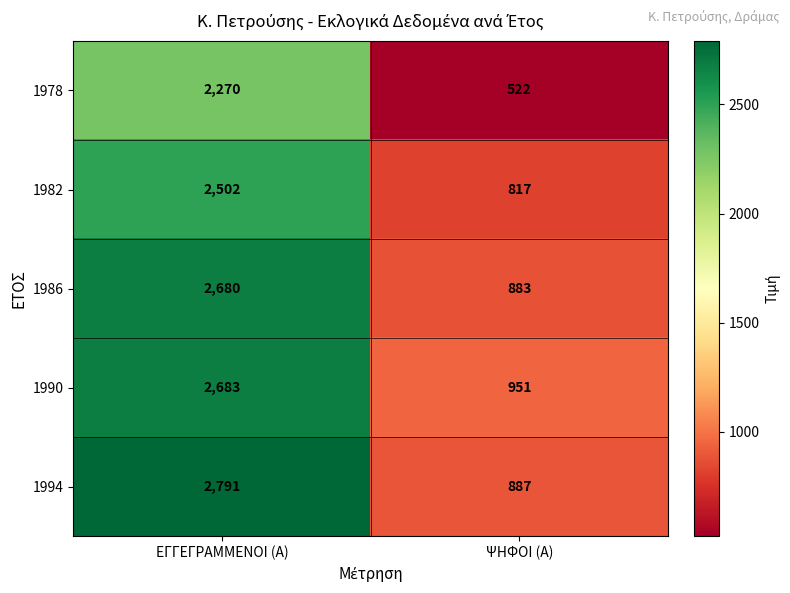

Reading left to right, list all the values displayed in this chart.

1978: 2270	522
1982: 2502	817
1986: 2680	883
1990: 2683	951
1994: 2791	887